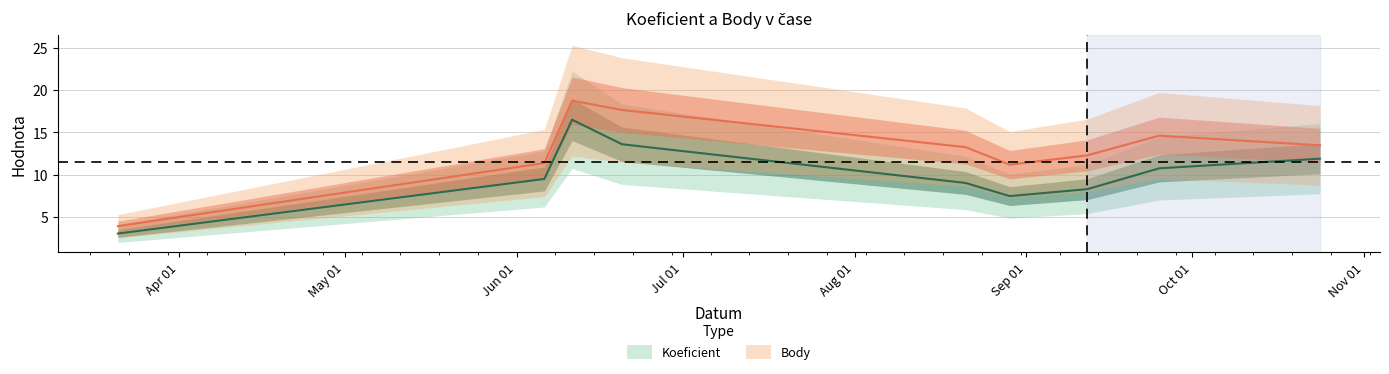

True or false: Body and Koeficient cross at least once.

False